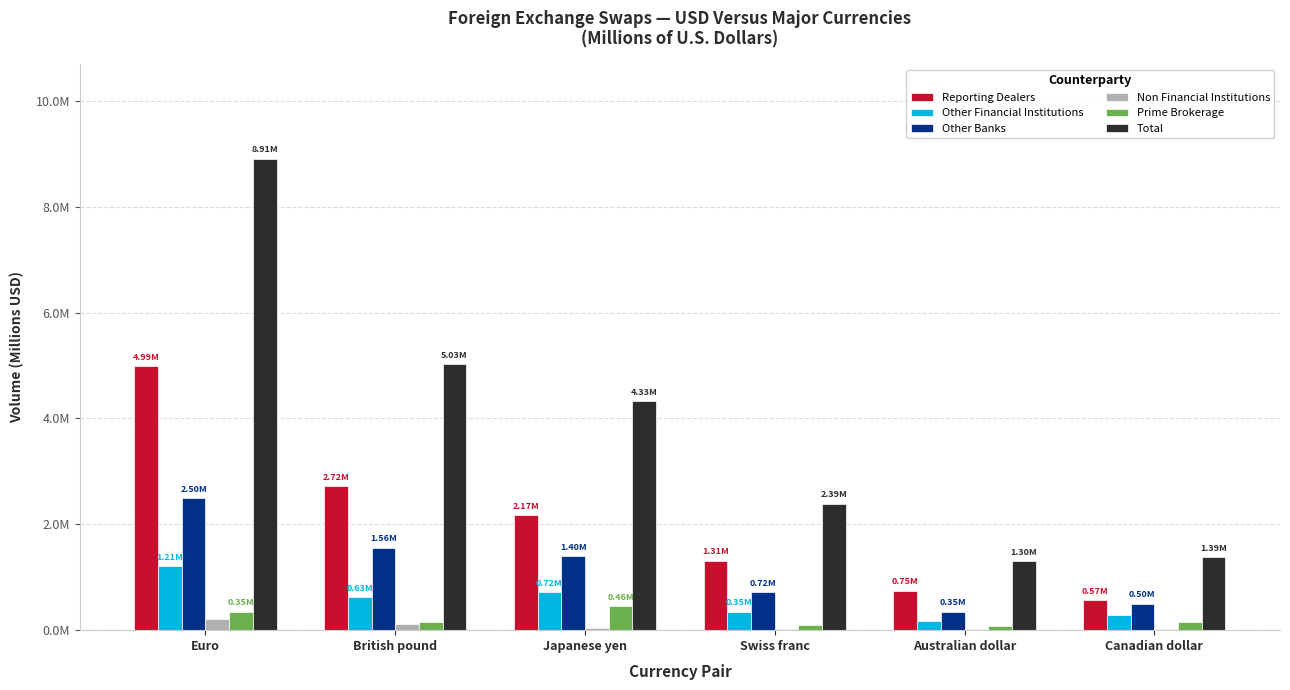

At which category does the chart reach its peak across all series?

Euro